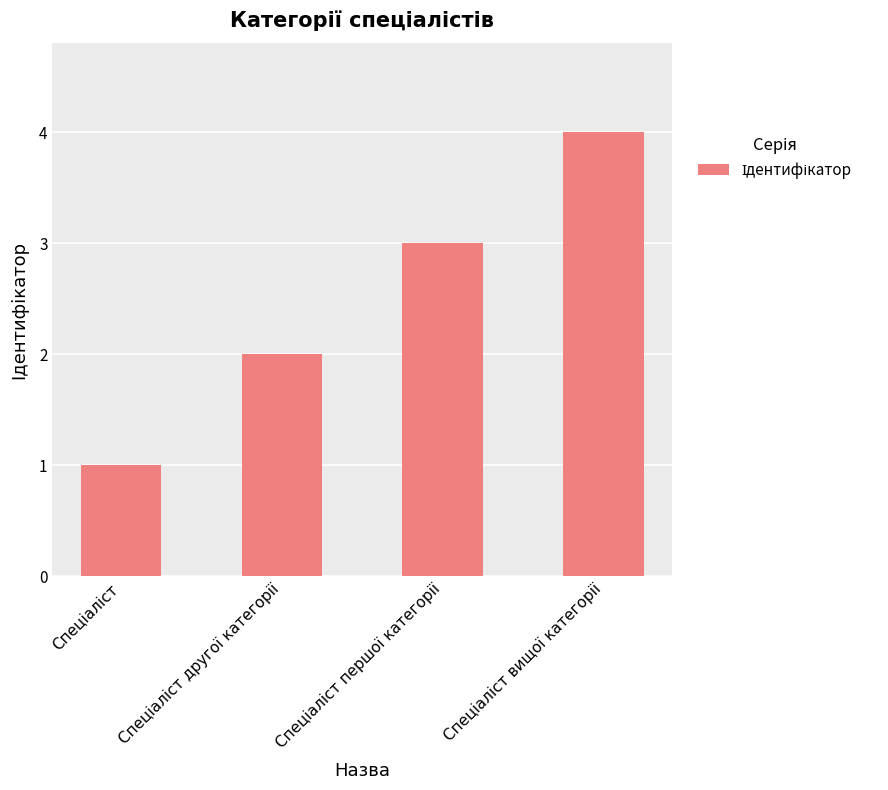

What is the sum of all values?

10